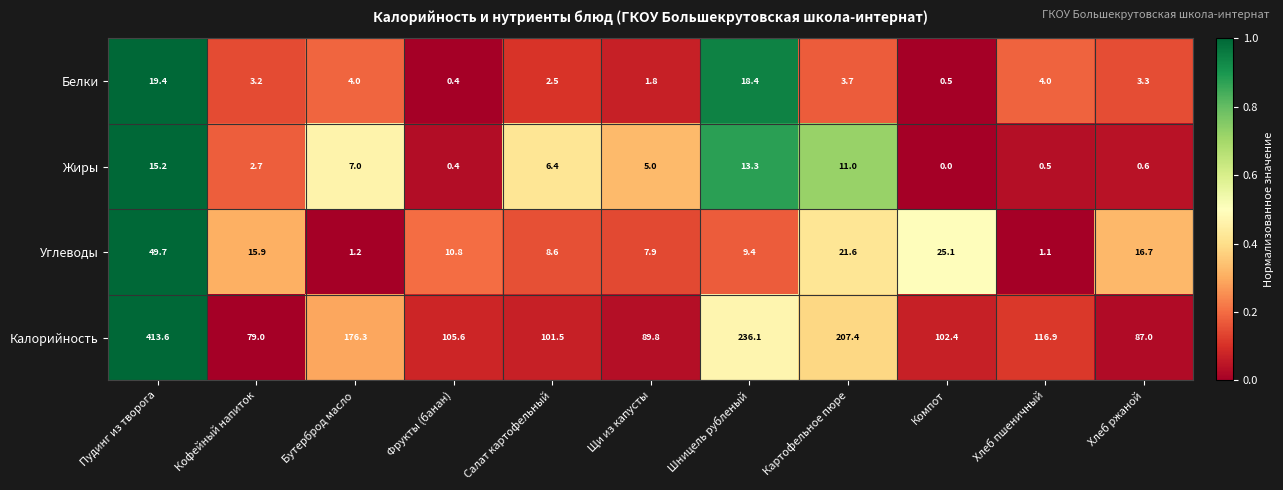

What is the total value across all series at Пудинг из творога?

497.9